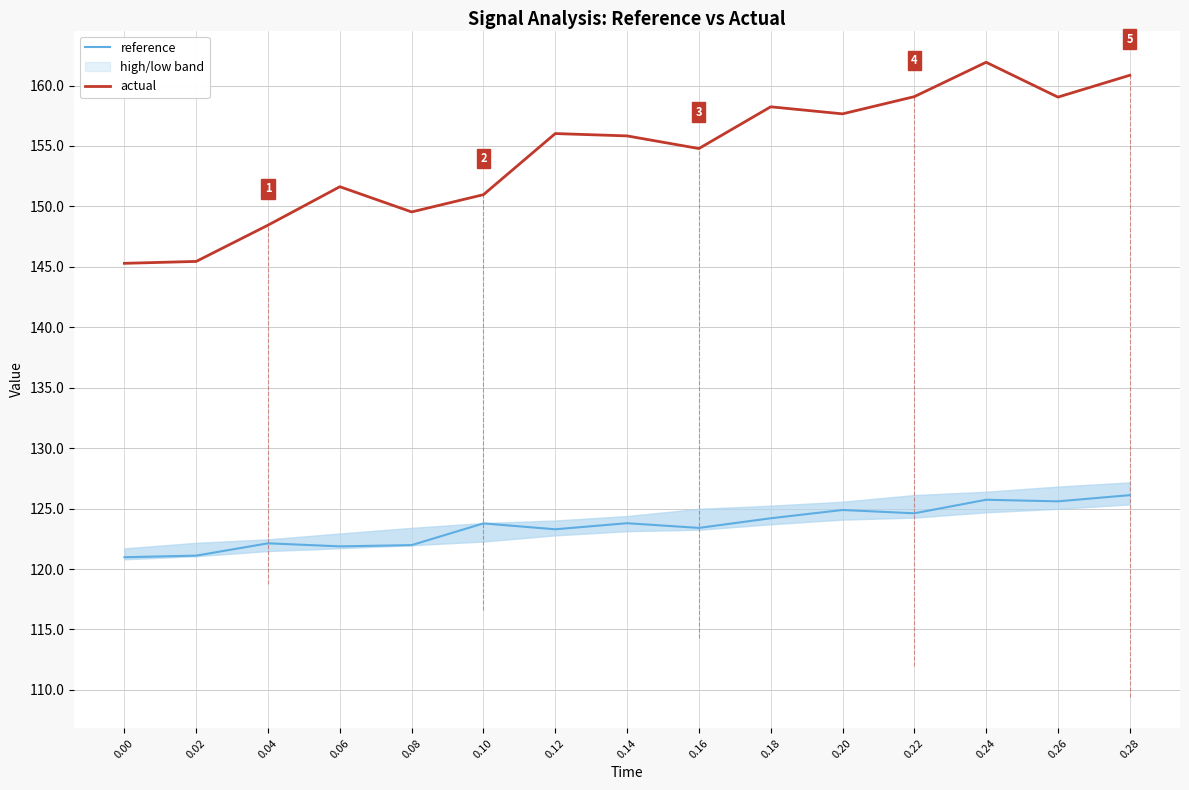

How many interior local peaks does the reference series have?

5